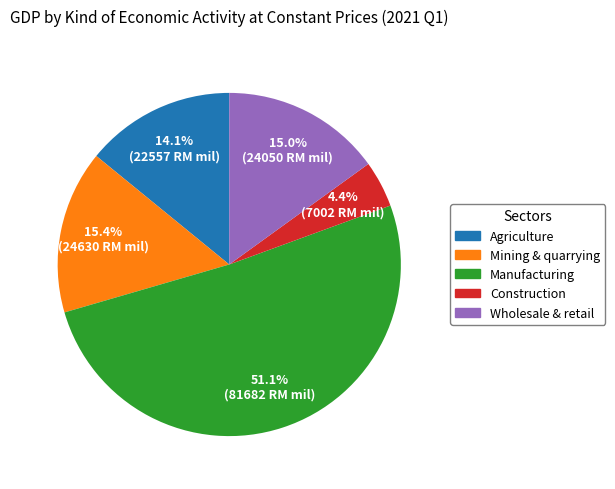

Is it true that Construction is 12% of the pie?

False